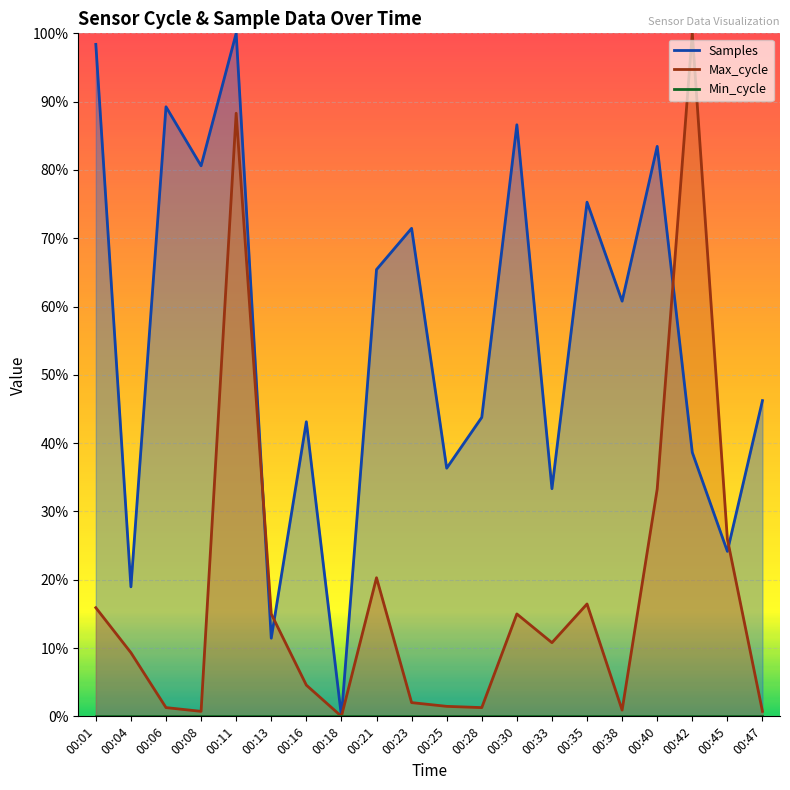

What is the average value of the Max_cycle series?

18.2